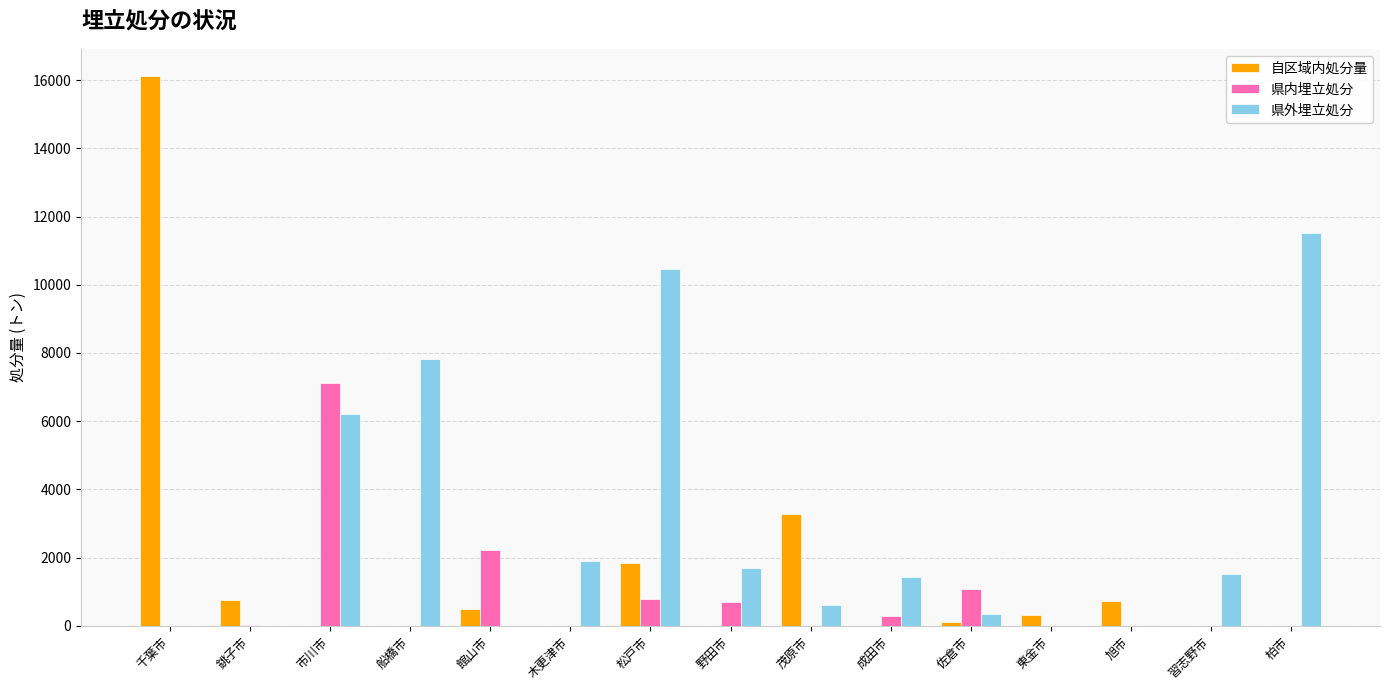

Which series has the widest spread of values?

自区域内処分量